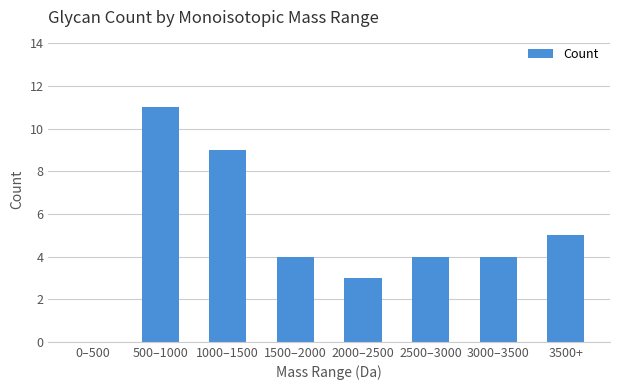

Between 3500+ and 0–500, which is larger?

3500+